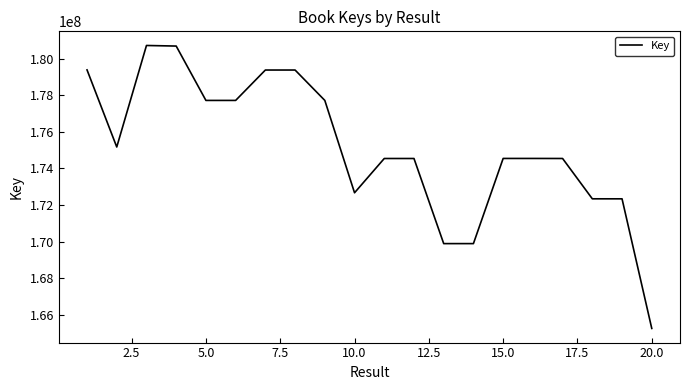

What is the smallest value displayed?

165267150